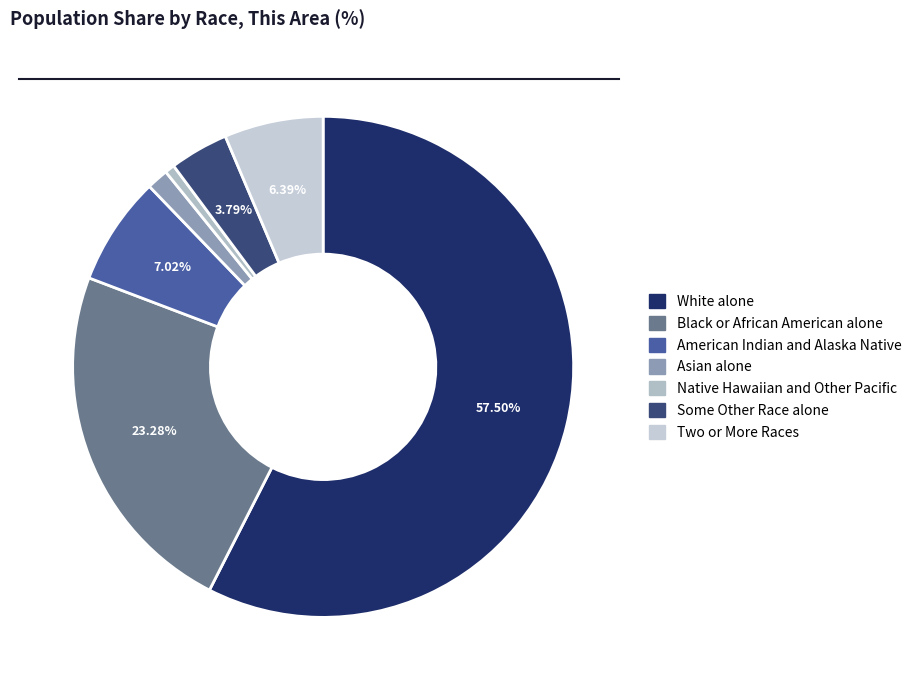

To the nearest percent, what percentage of the pie is Some Other Race alone?

4%